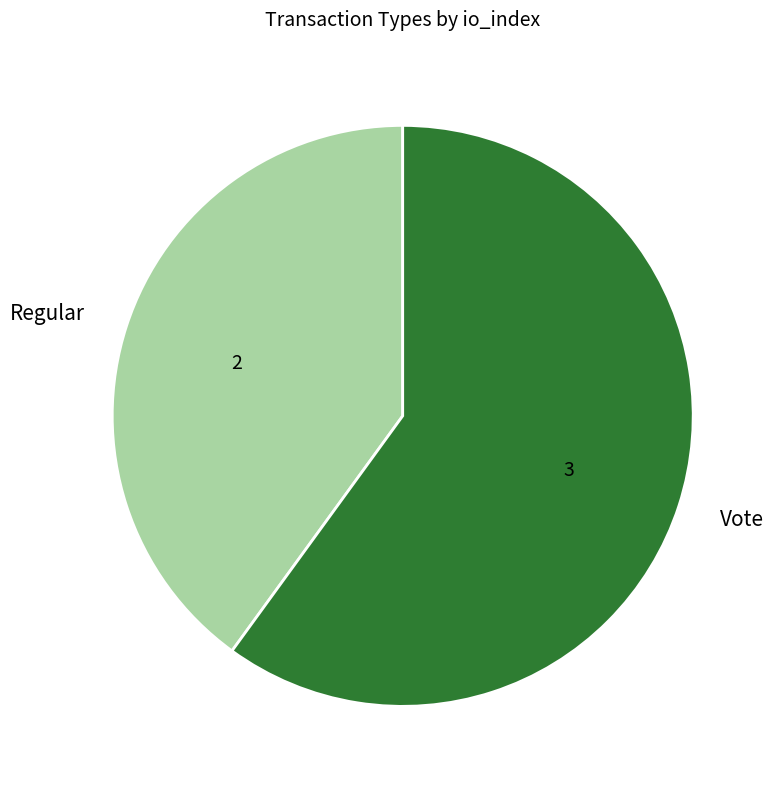

True or false: Regular accounts for 33% of the total.

False